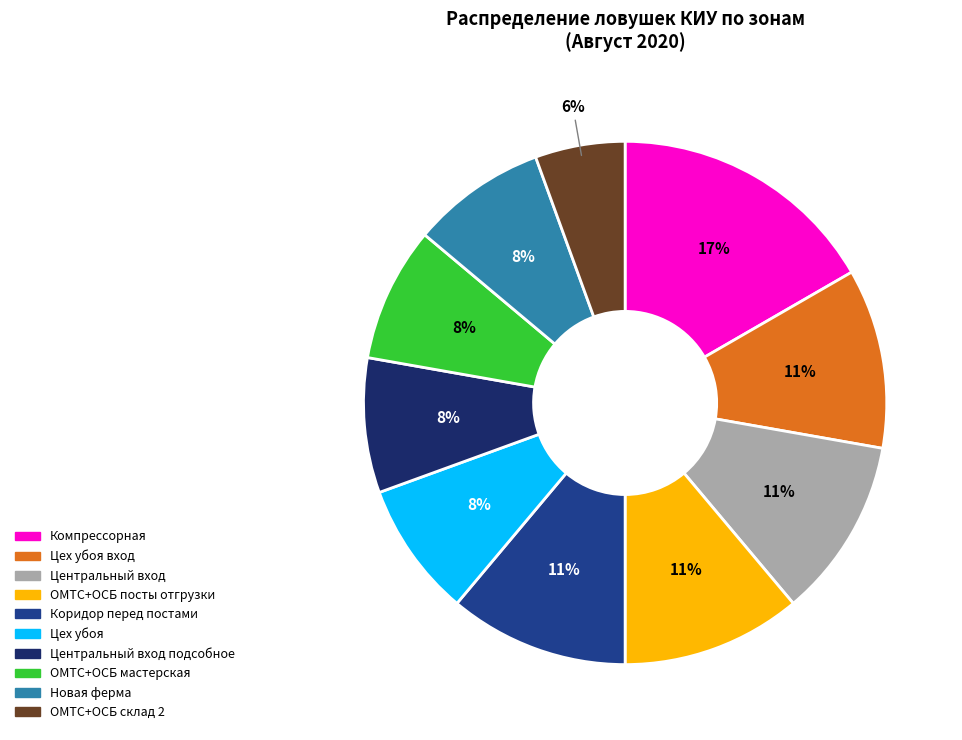

Does Коридор перед постами represent more than half of the total?

No